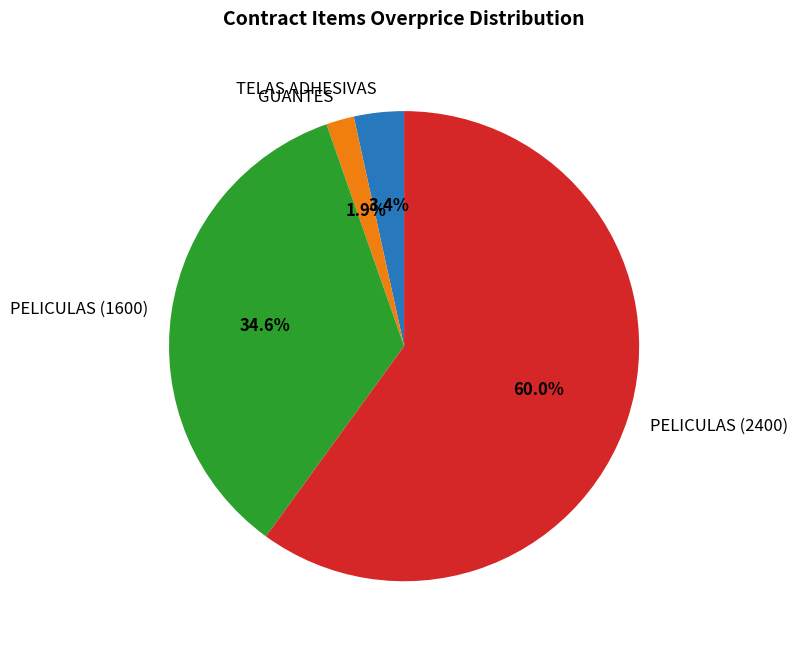

Which slice is the smallest?

GUANTES